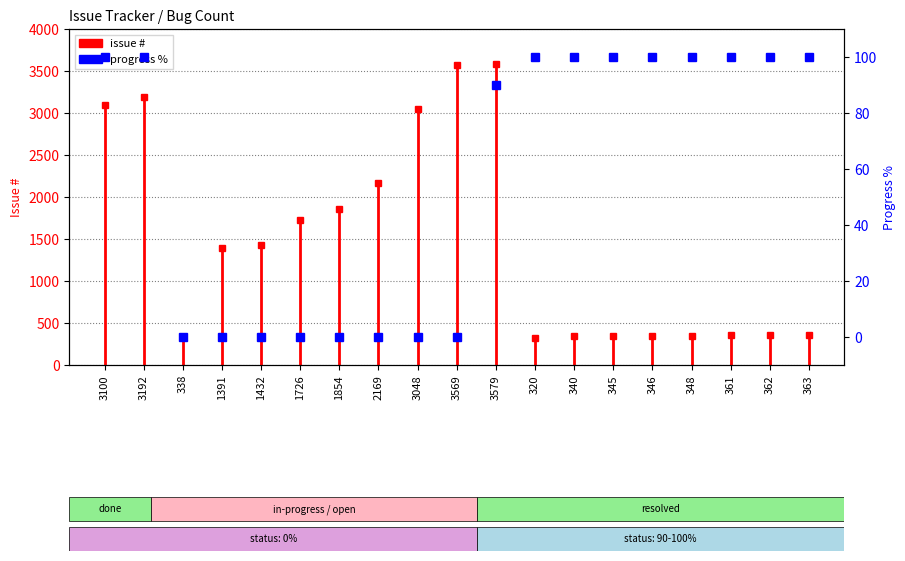

What position from the left is 346?

15